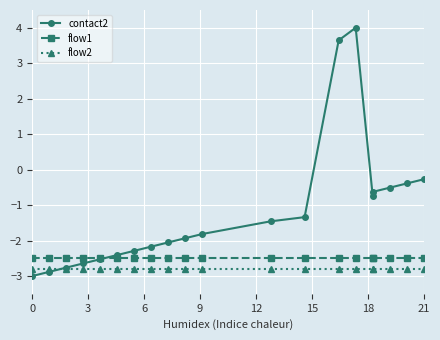

What is the label of the 8th point from the right?

12